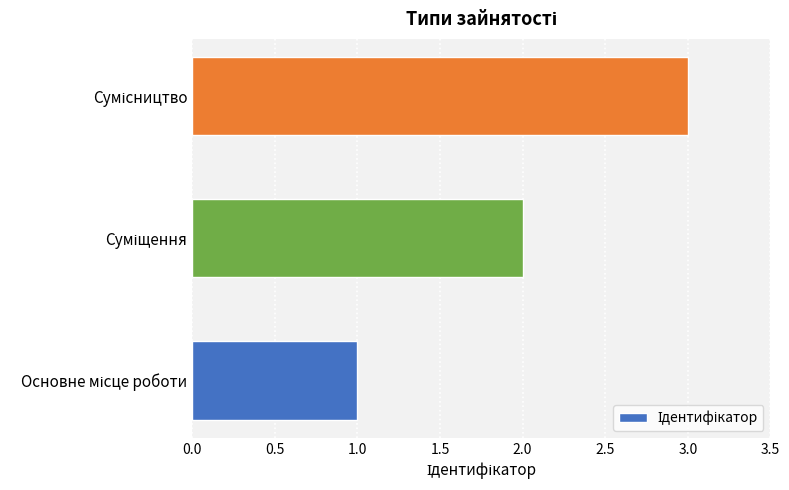

What is the greatest value displayed?

3